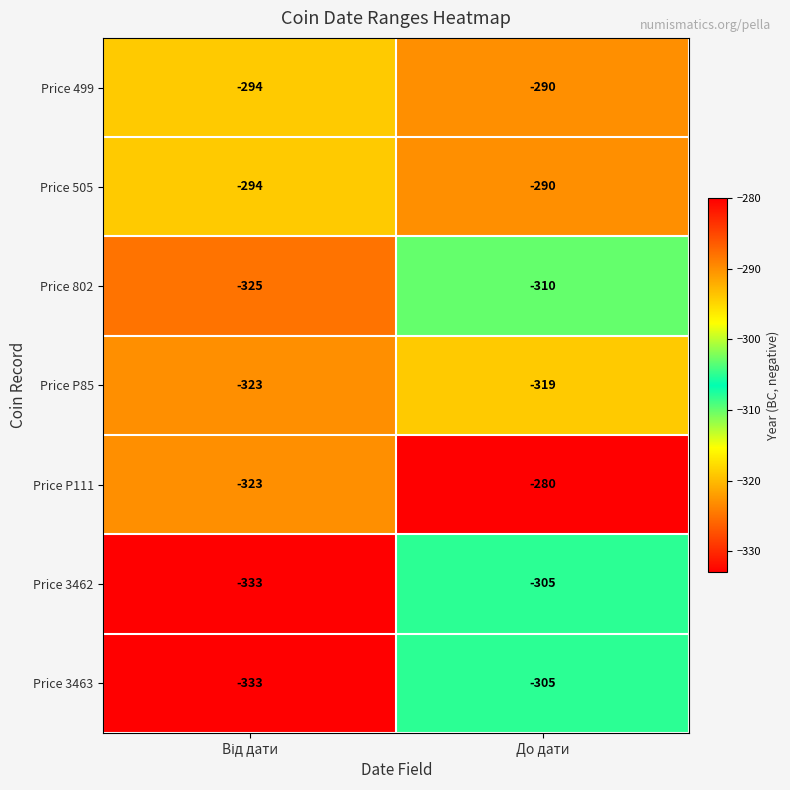

Which label corresponds to the largest value in the chart?

До дати